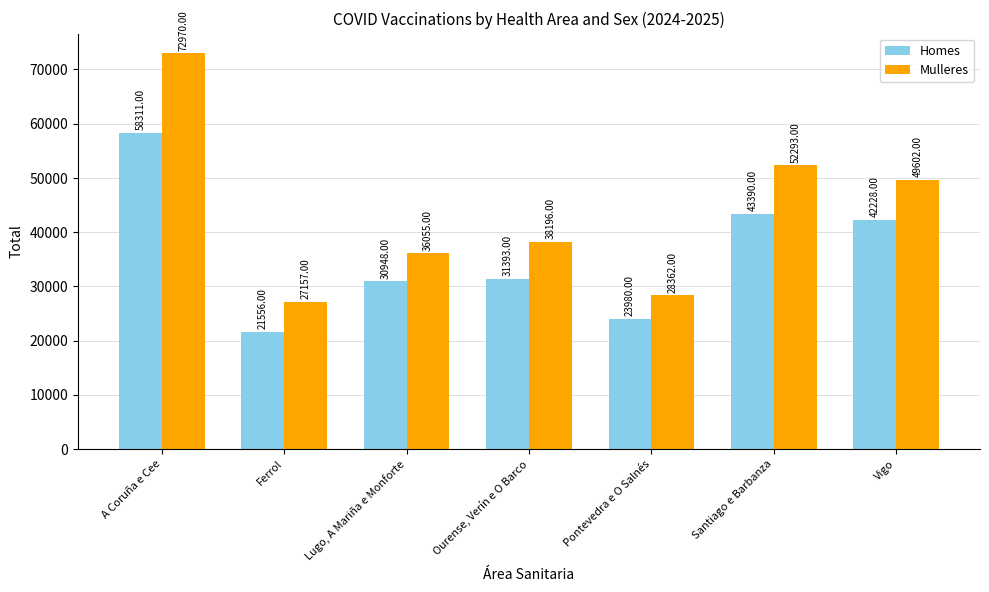

What are all the series names shown in the legend?

Homes, Mulleres